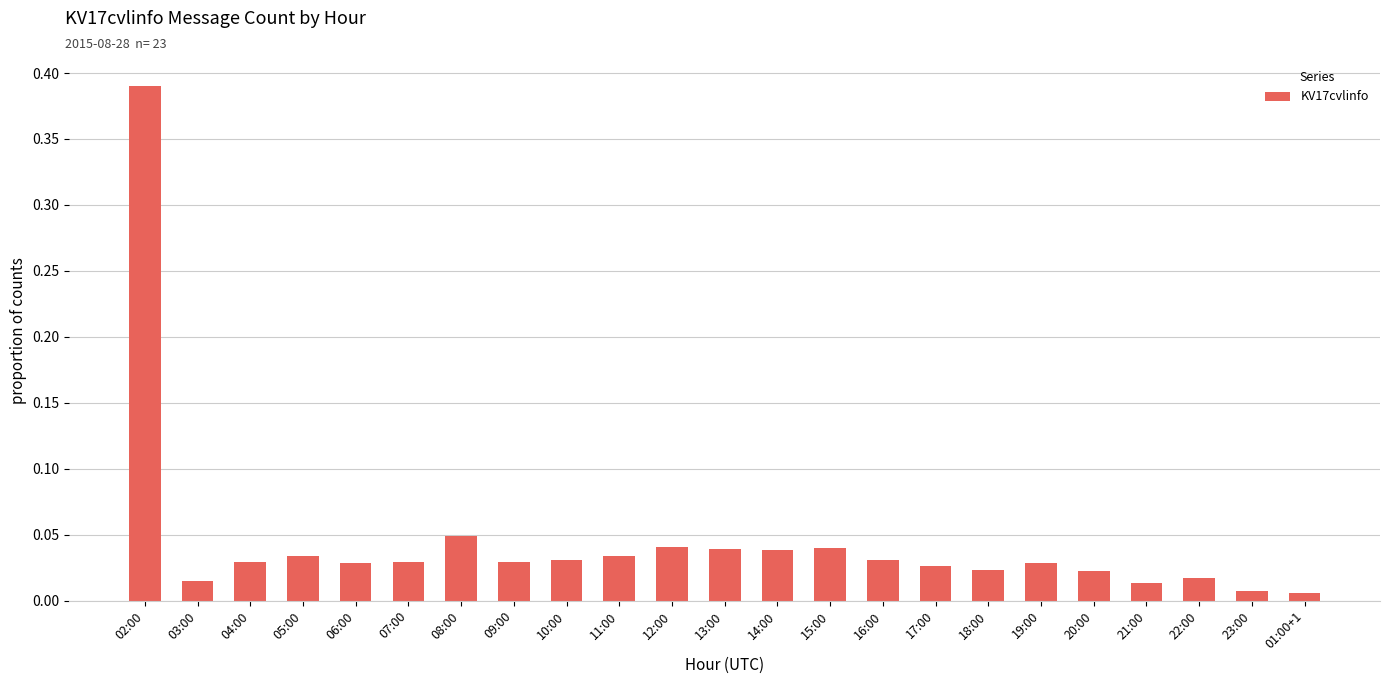

Which has a higher value, 02:00 or 05:00?

02:00